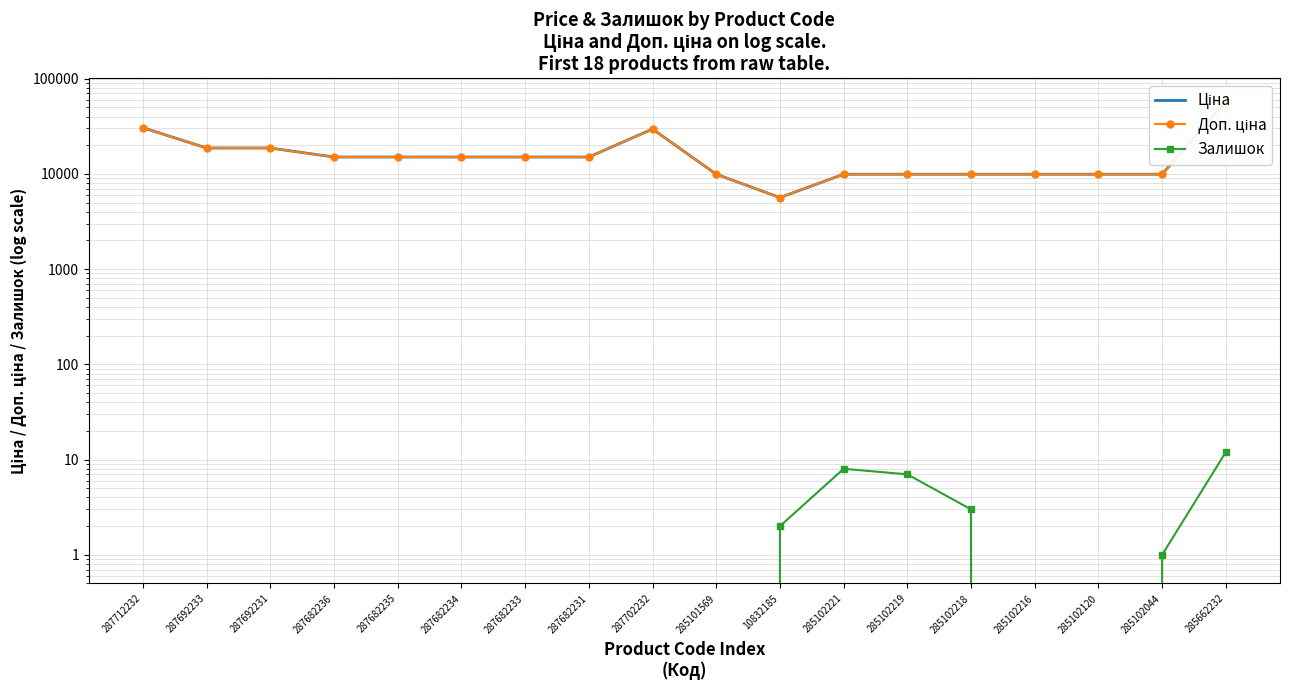

True or false: Залишок and Доп. ціна intersect in this chart.

False